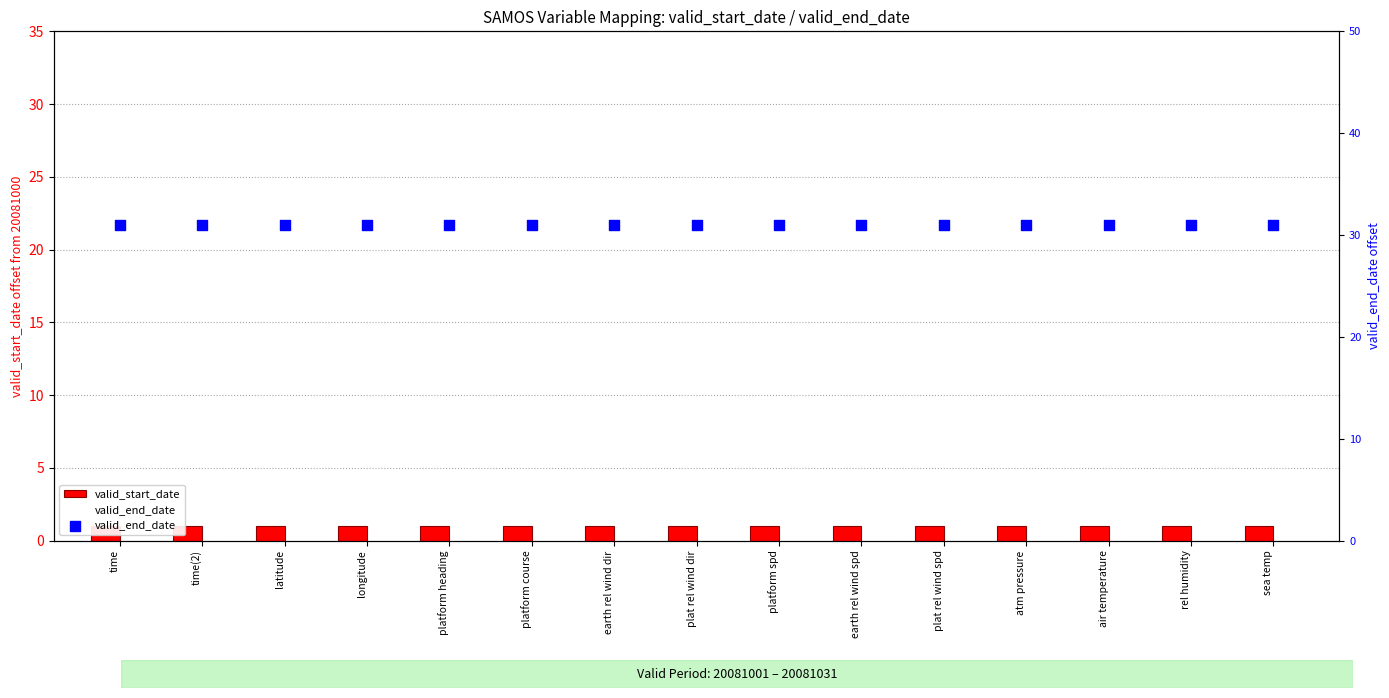

What is the total value across all series at plat rel wind dir?

32